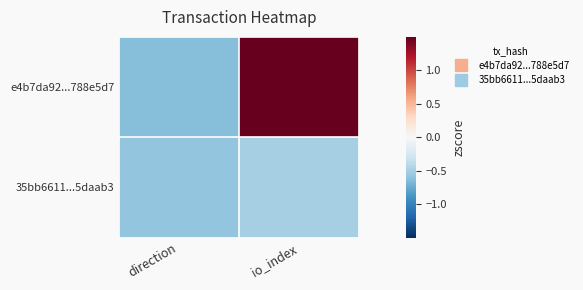

At which category does the chart reach its peak across all series?

io_index